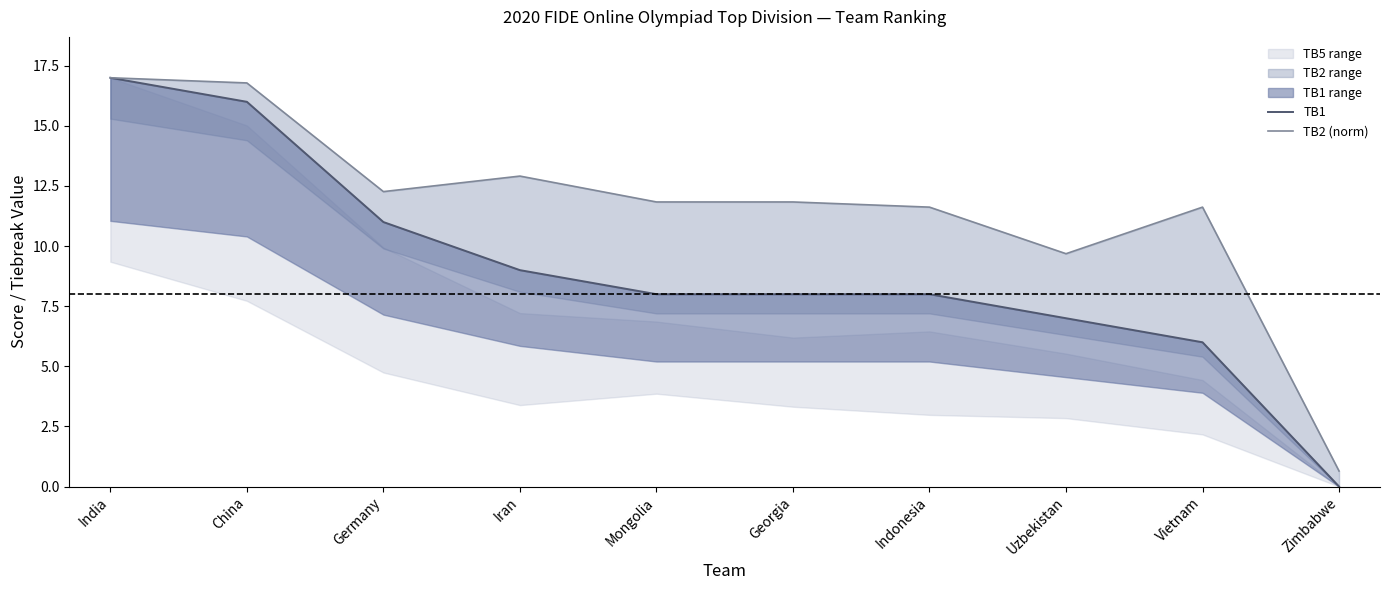

Reading left to right, extract all data points from this chart.

TB1: India=17.0	China=16.0	Germany=11.0	Iran=9.0	Mongolia=8.0	Georgia=8.0	Indonesia=8.0	Uzbekistan=7.0	Vietnam=6.0	Zimbabwe=0.0
TB2 (norm): India=17.0	China=16.8	Germany=12.3	Iran=12.9	Mongolia=11.8	Georgia=11.8	Indonesia=11.6	Uzbekistan=9.7	Vietnam=11.6	Zimbabwe=0.6